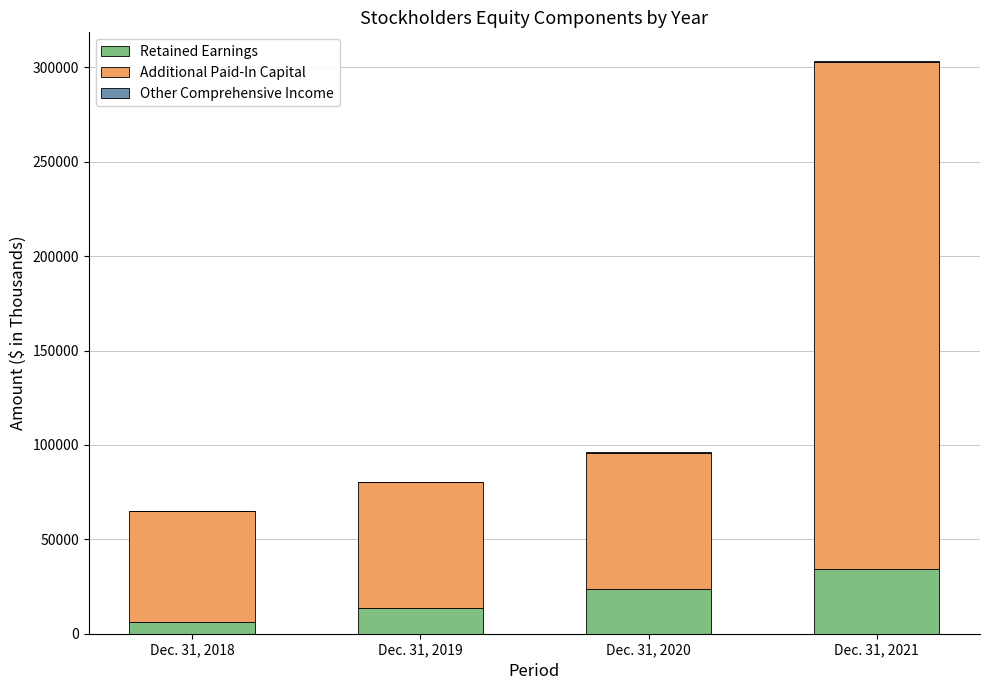

At which category is the sum across all series the highest?

Dec. 31, 2021